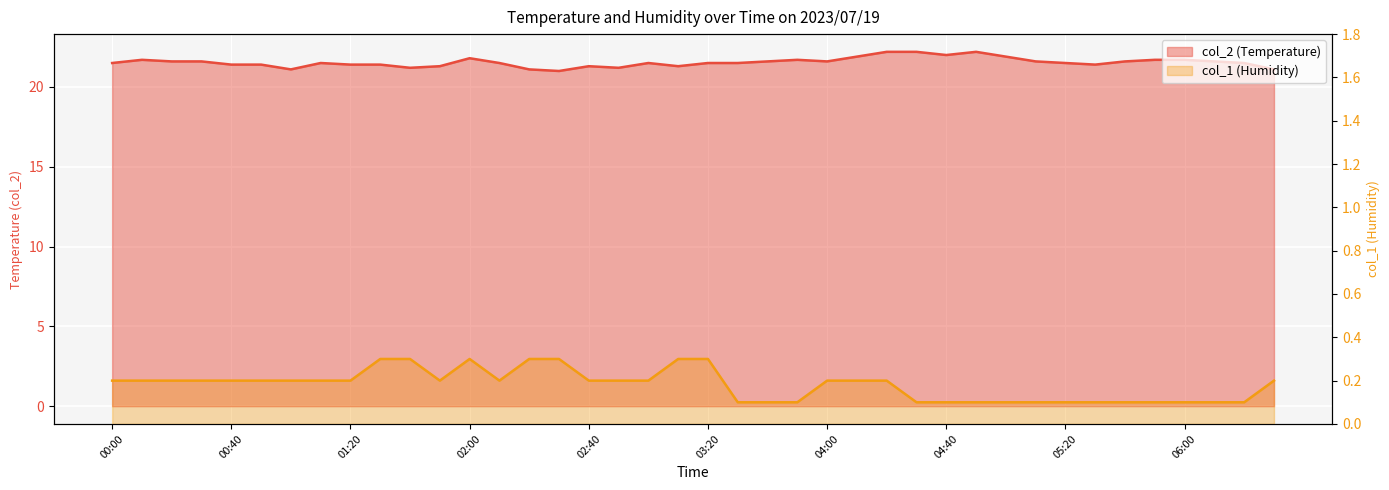

How many lines are shown in the chart?

2